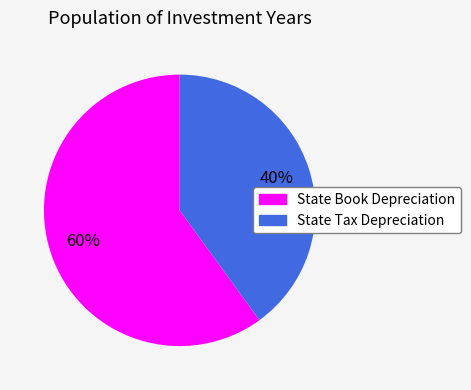

Approximately how many times larger is the value at State Tax Depreciation compared to State Book Depreciation?

0.7